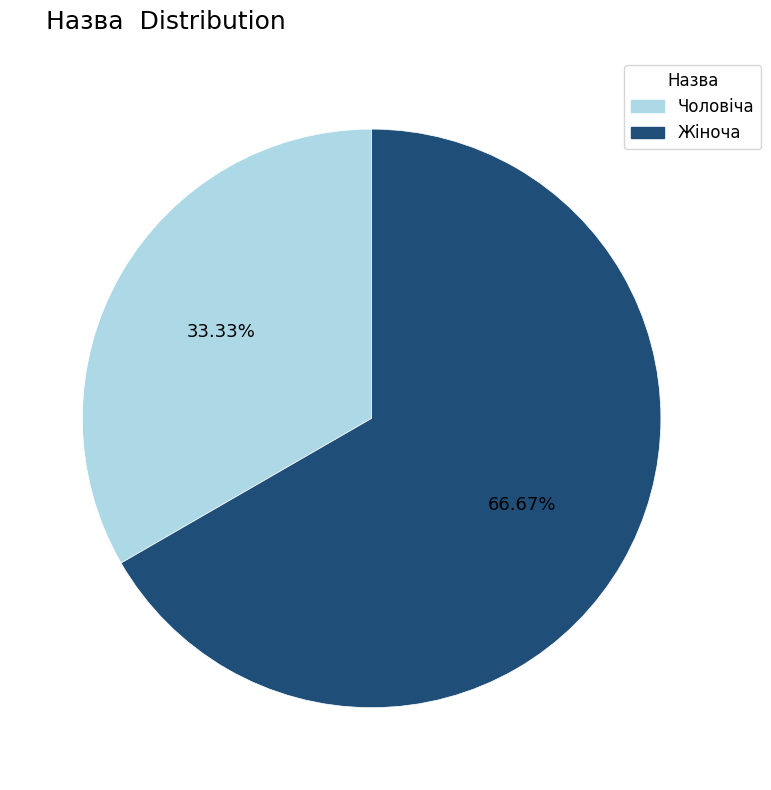

Combined, do Жіноча and Чоловіча account for over 50%?

Yes